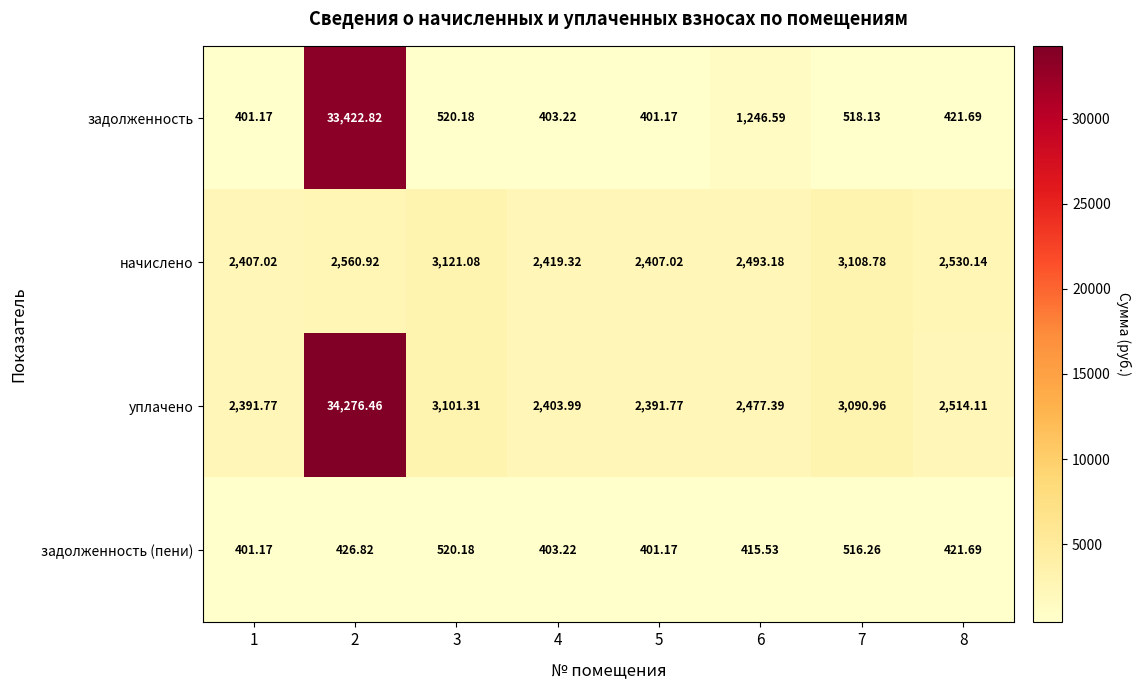

Which series has the largest range (max minus min)?

задолженность